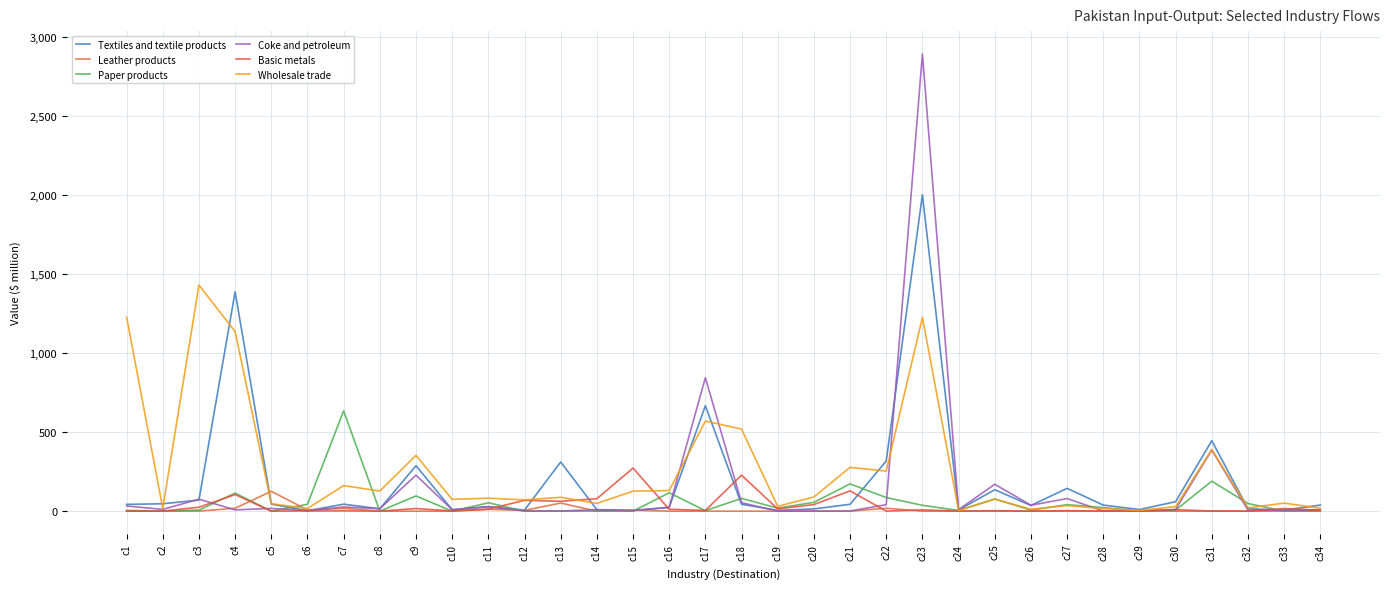

Read the Paper products value at c31.

189.6